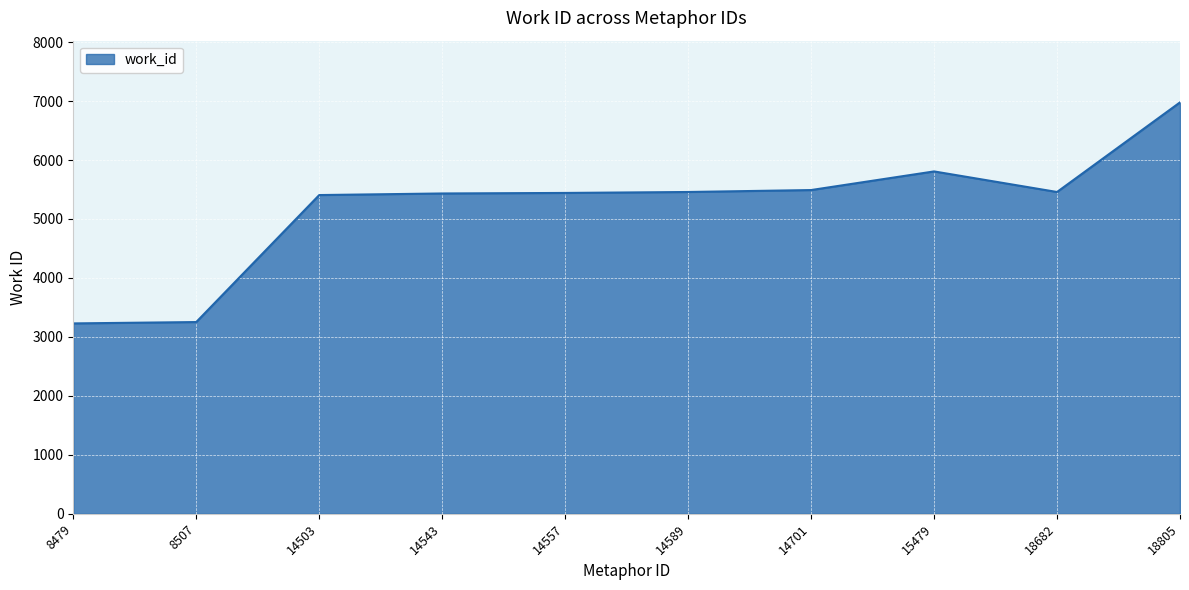

True or false: the data shows 5433 at 14543.

True